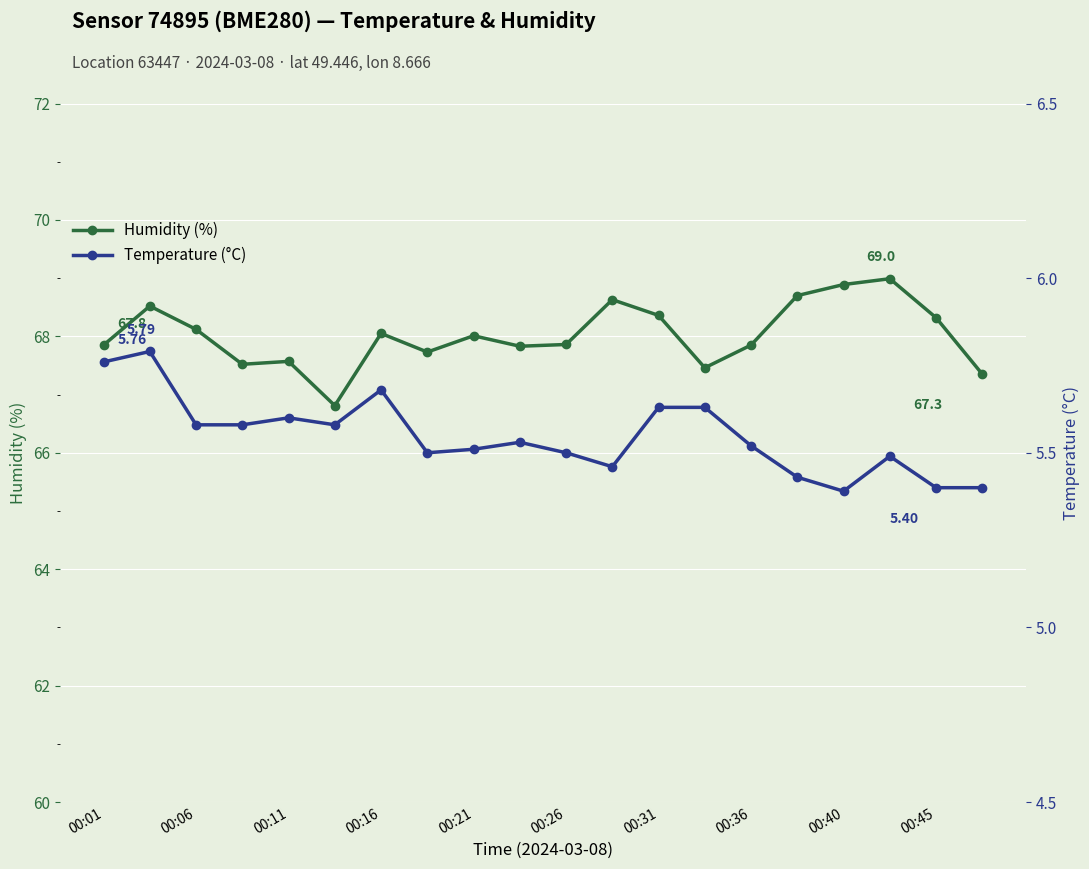

Reading right to left, extract all data points from this chart.

Humidity (%): 67.3	68.3	69.0	68.9	68.7	67.8	67.5	68.4	68.6	67.9	67.8	68.0	67.7	68.0	66.8	67.6	67.5	68.1	68.5	67.8
Temperature (°C): 5.4	5.4	5.5	5.4	5.4	5.5	5.6	5.6	5.5	5.5	5.5	5.5	5.5	5.7	5.6	5.6	5.6	5.6	5.8	5.8